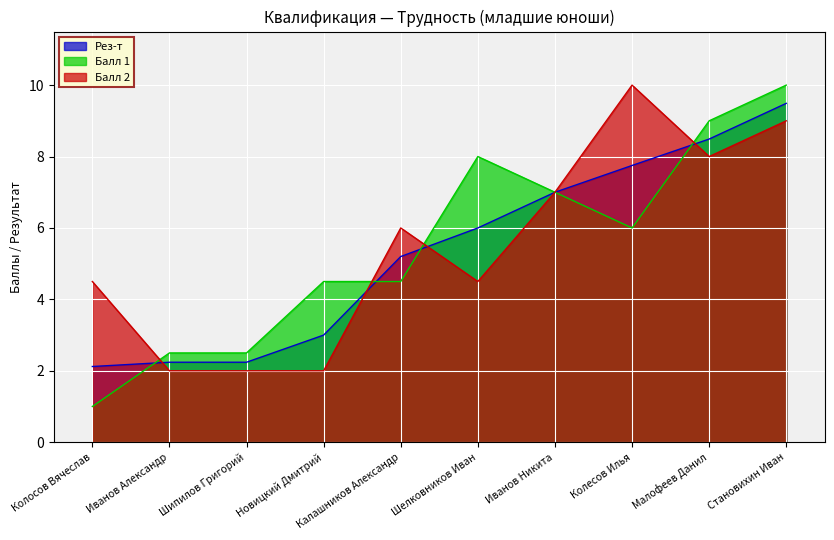

Where is the first local maximum for Балл 2?

Калашников Александр